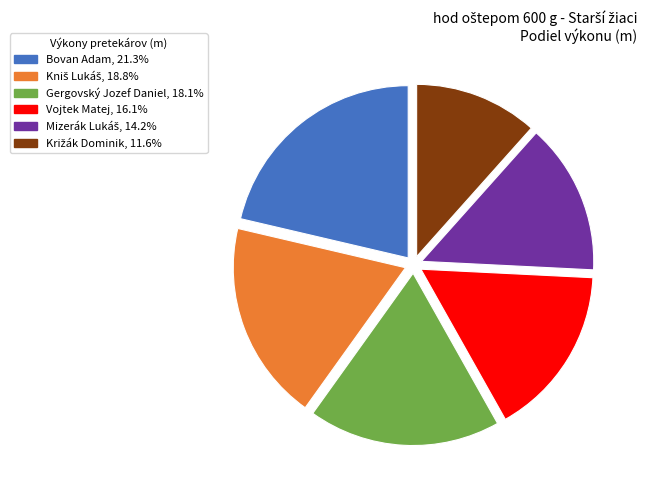

Is the sum of Bovan Adam and Gergovský Jozef Daniel greater than half?

No